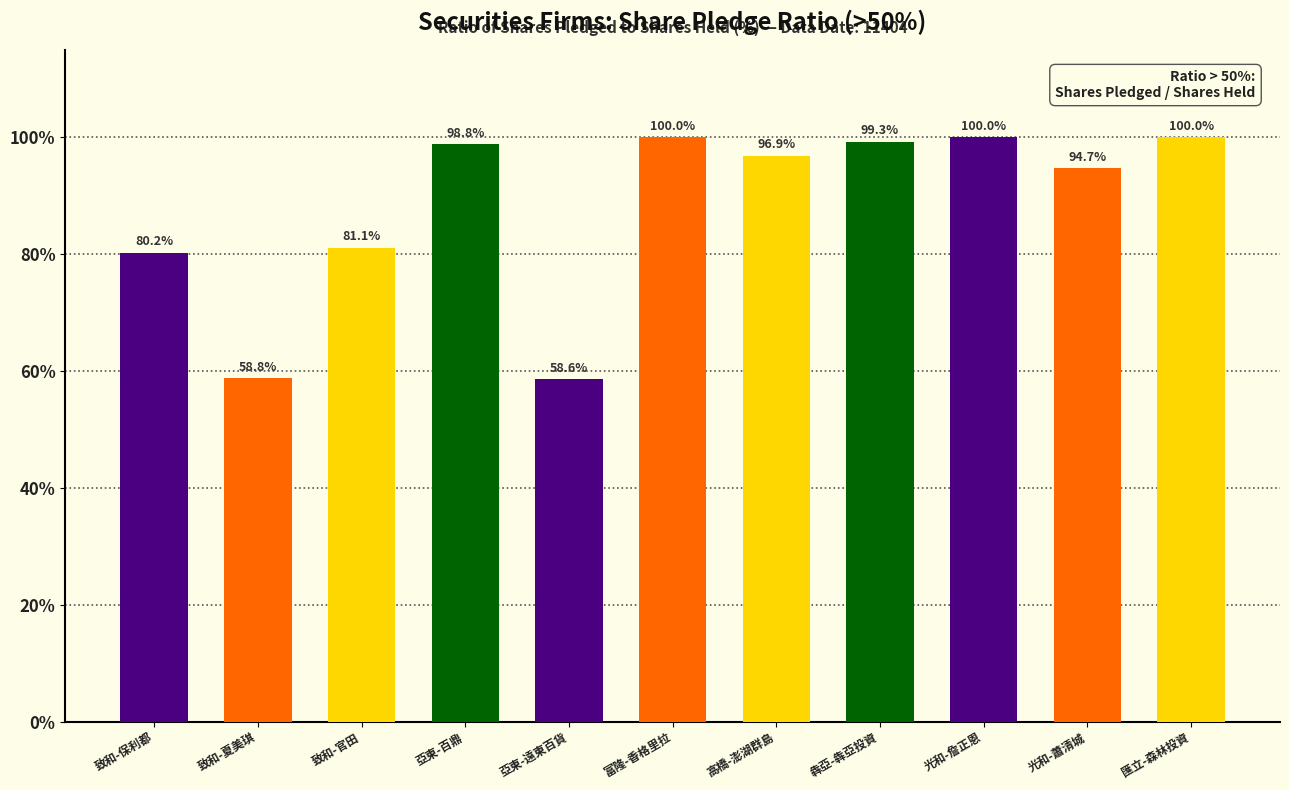

Are the bars grouped side by side (vs. stacked)?

No